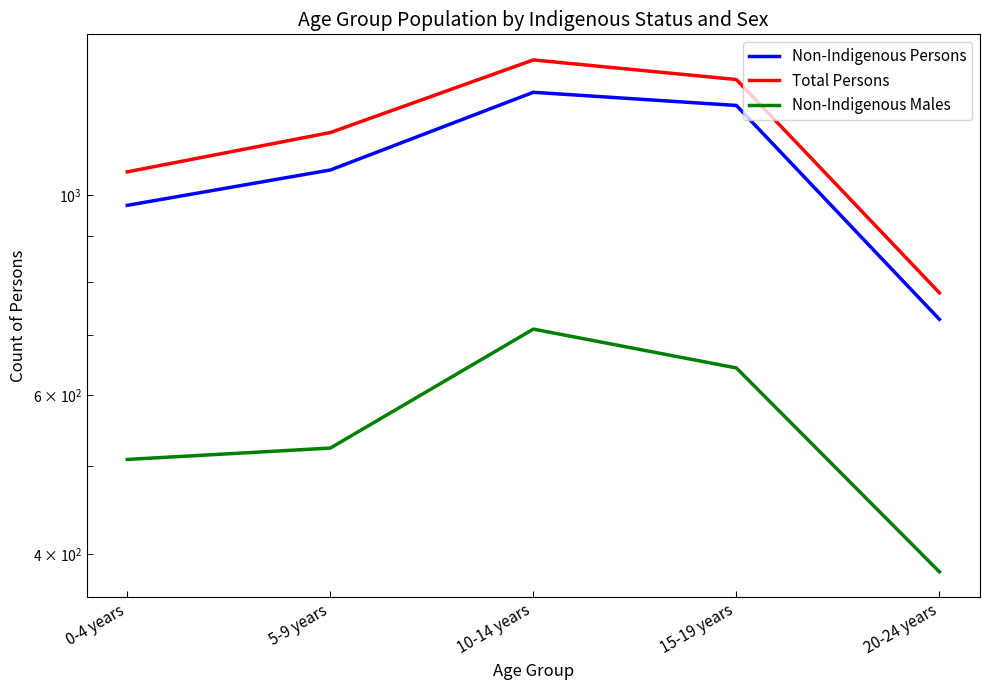

Rank the series at 10-14 years from lowest to highest value.

Non-Indigenous Males, Non-Indigenous Persons, Total Persons